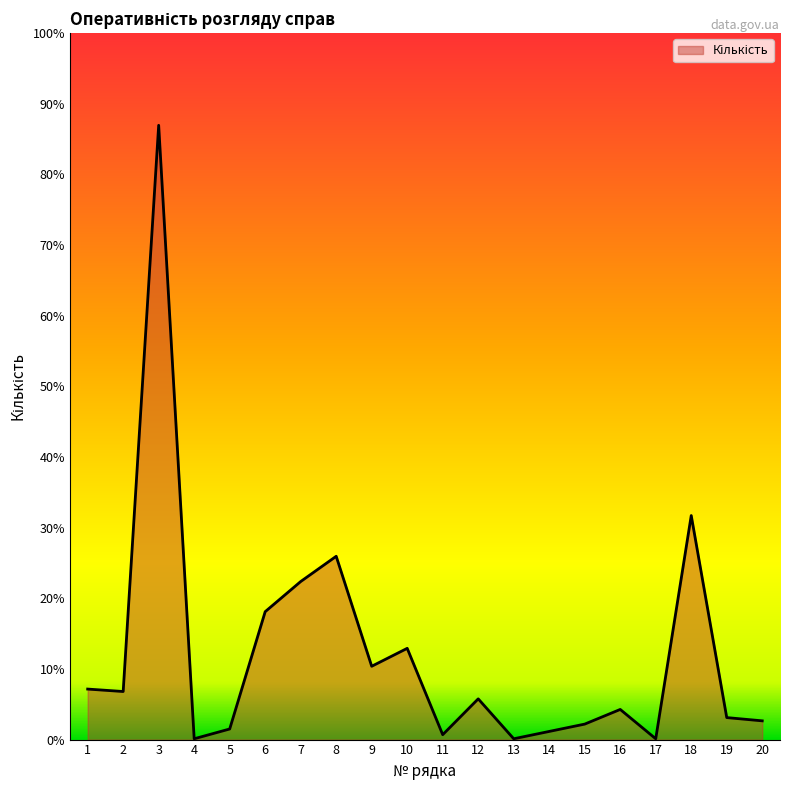

Is it true that the value at 10 is 193?

False